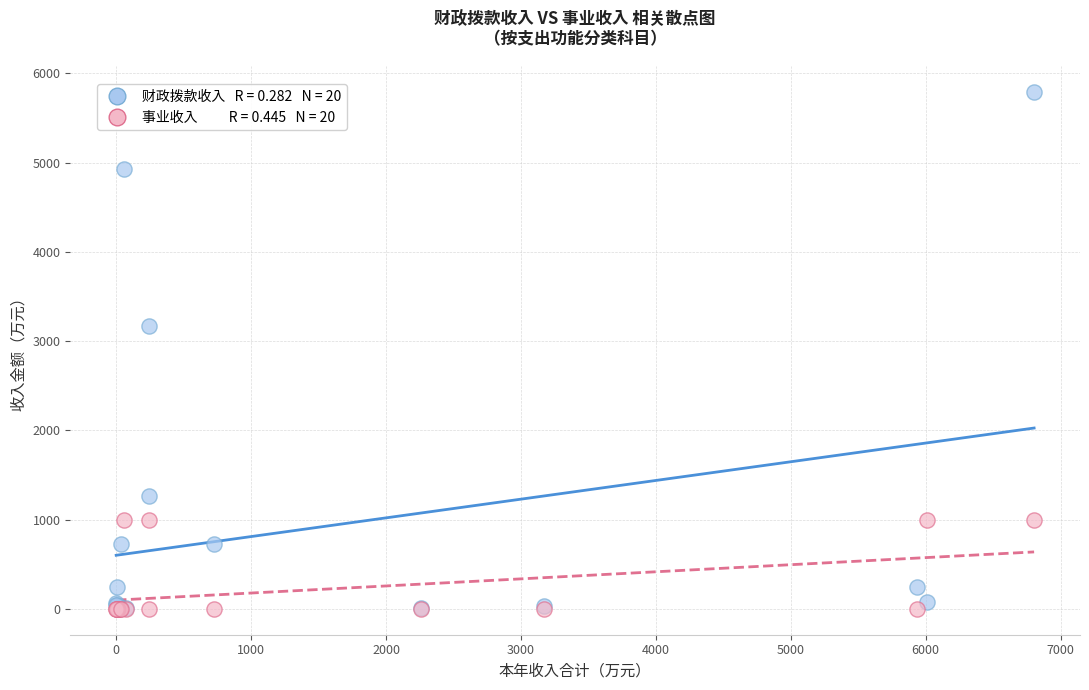

Across all series, what Y value is closest to 2897?

3167.9